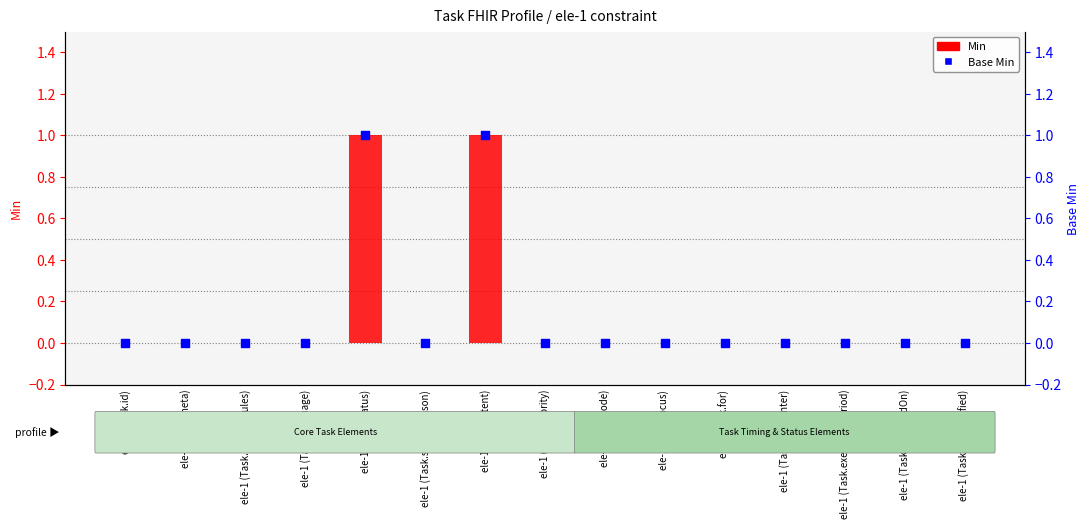

At how many categories does at least one series exceed 0?

2